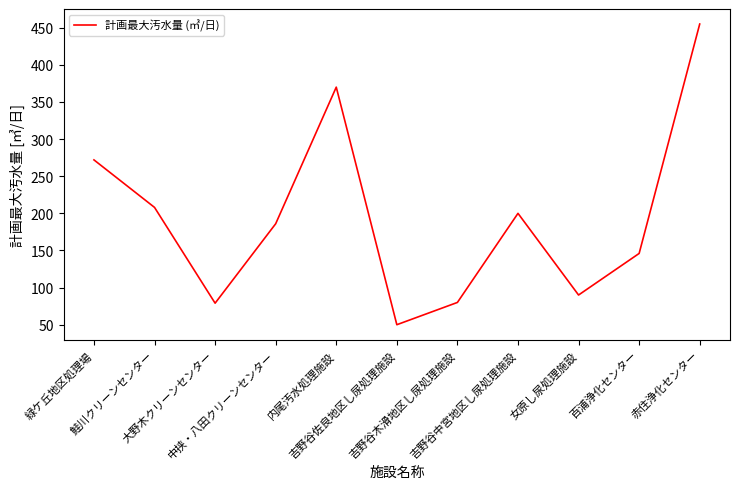

The chart shows a value of 112 at 吉野谷中宮地区し尿処理施設. True or false?

False